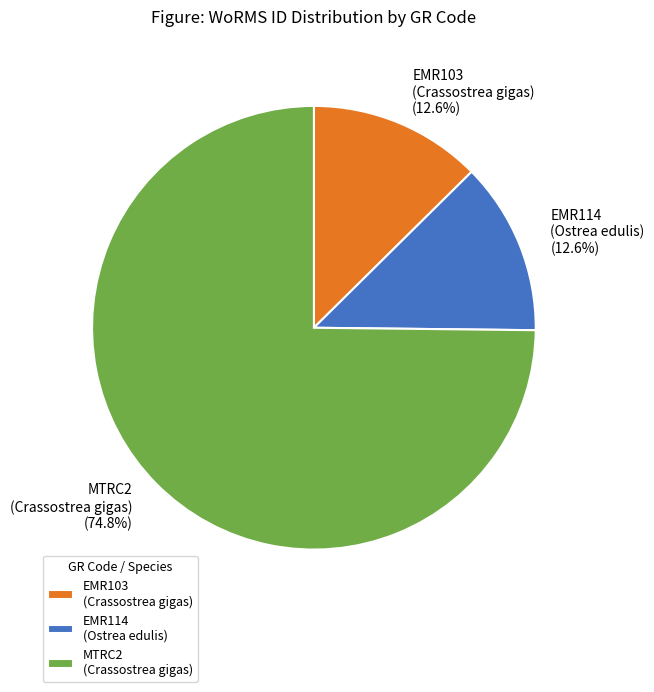

Does any single category account for the majority?

Yes